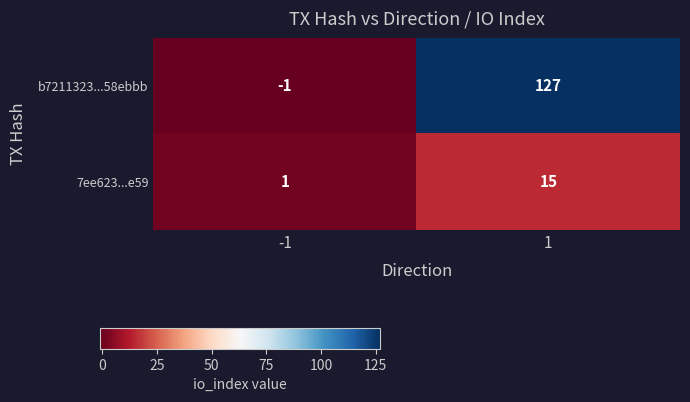

Which series has the largest total across all categories?

b7211323...58ebbb